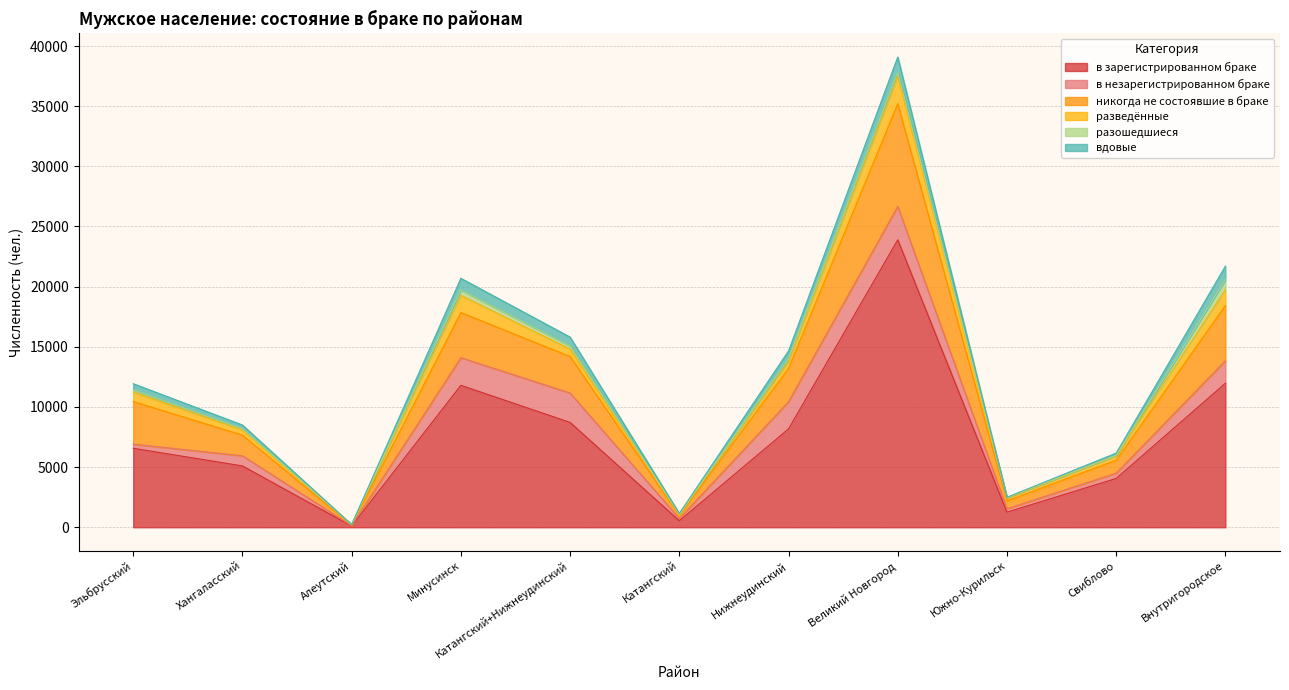

What are all the series names shown in the legend?

в зарегистрированном браке, в незарегистрированном браке, никогда не состоявшие в браке, разведённые, разошедшиеся, вдовые